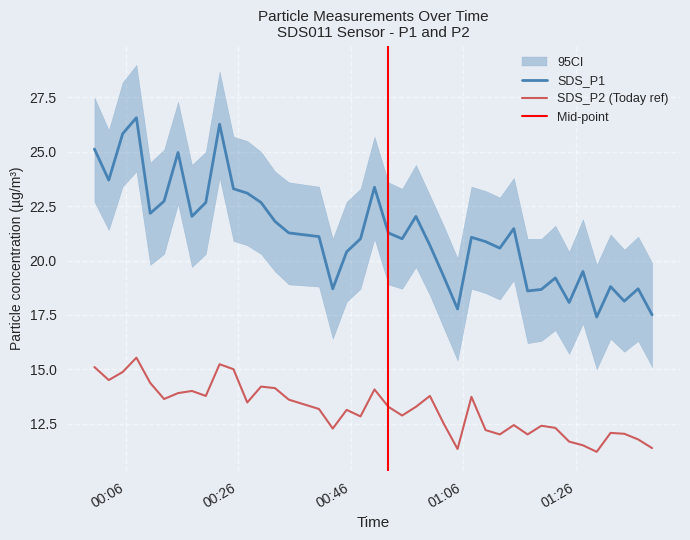

What is the difference between the maximum and minimum values in the SDS_P2 series?

4.3